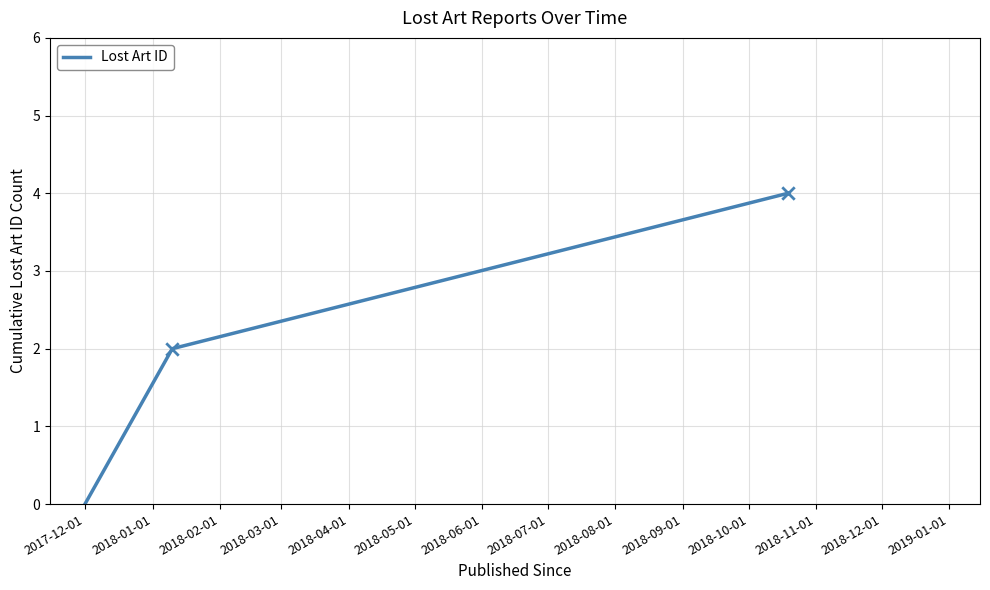

What is the maximum value shown in the chart?

4